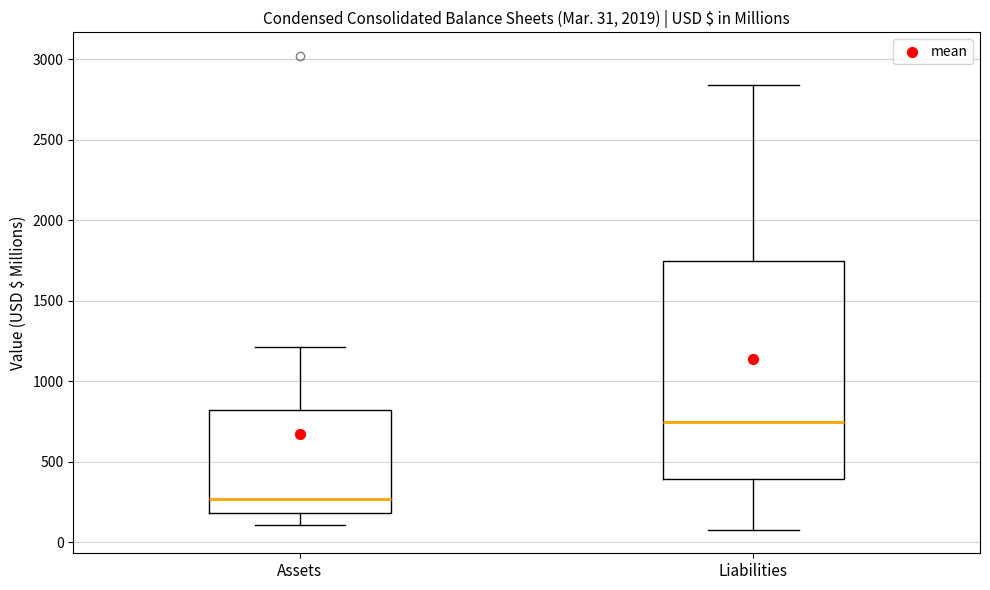

Which box has the lowest median line?

Assets